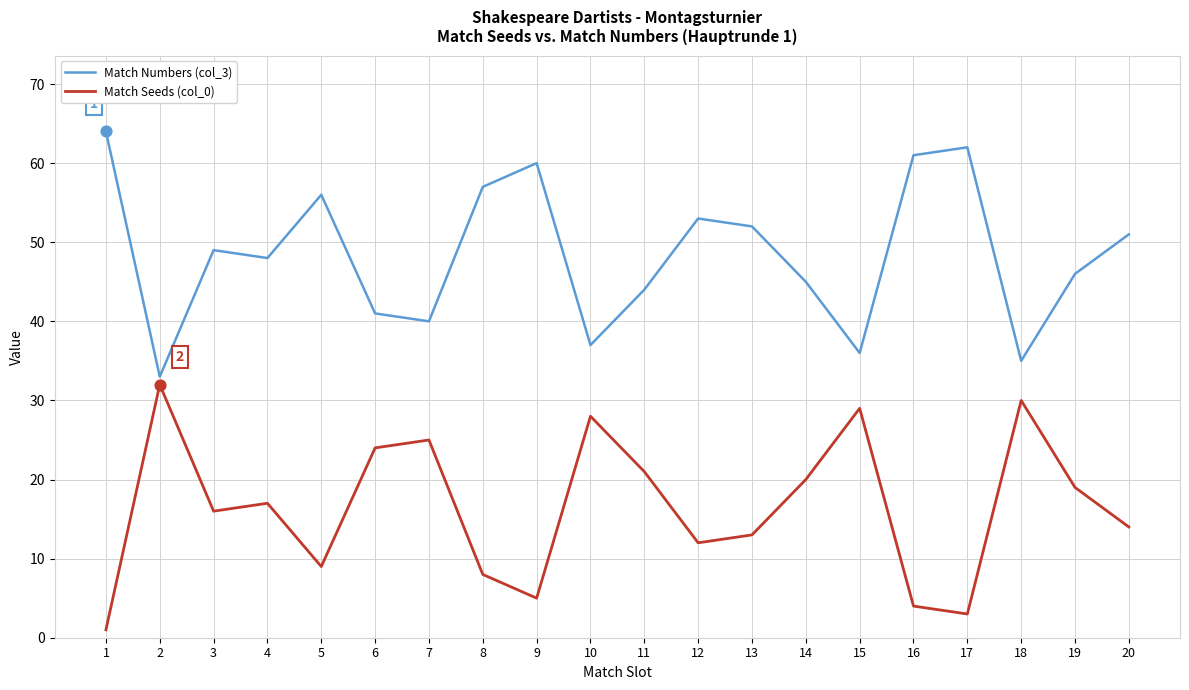

At how many categories does at least one series exceed 6?

20